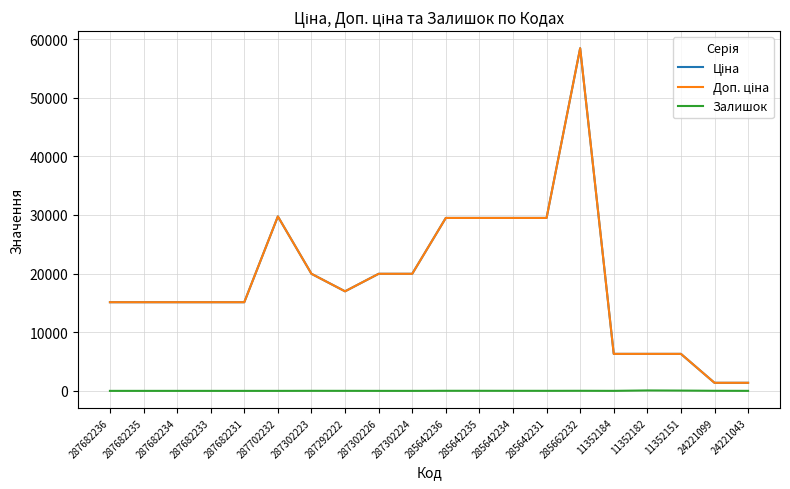

What is the maximum value shown in the chart?

58426.5